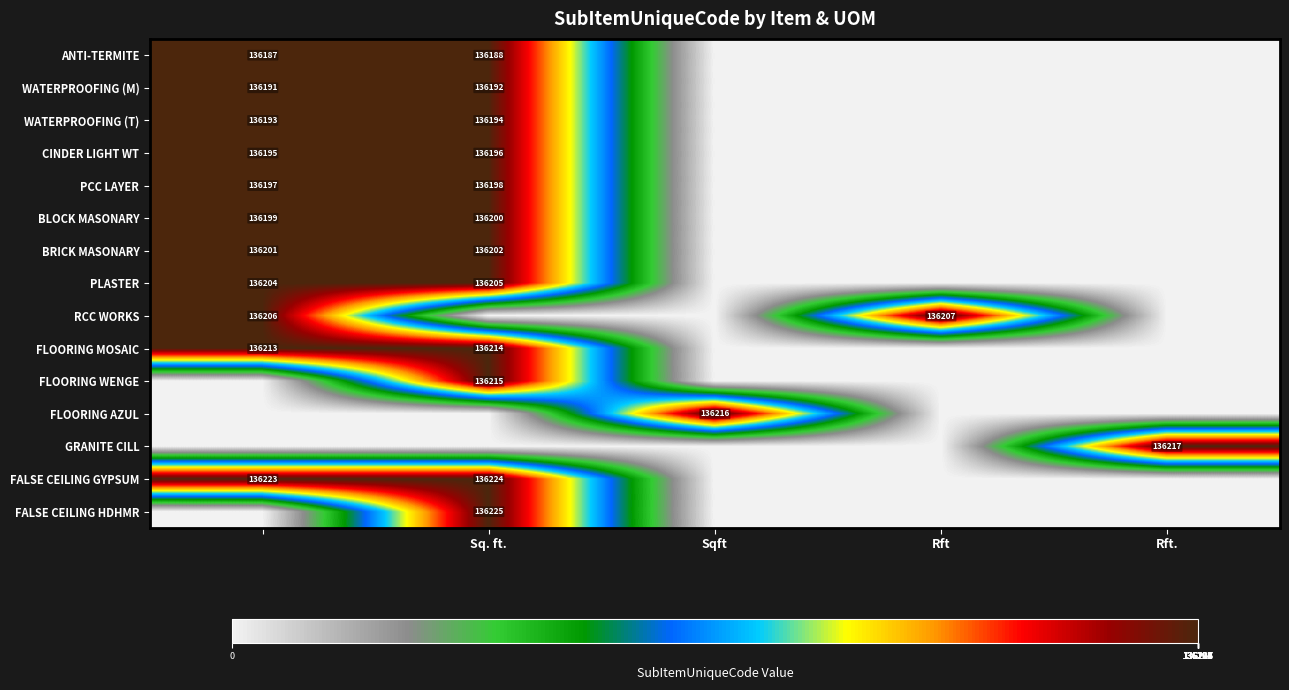

True or false: FLOORING WENGE has a value of 236734 at Sq. ft..

False